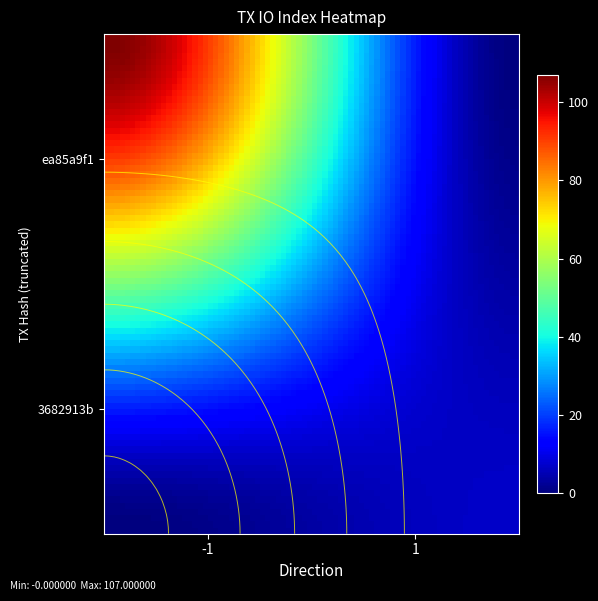

What is the maximum value shown in the chart?

107